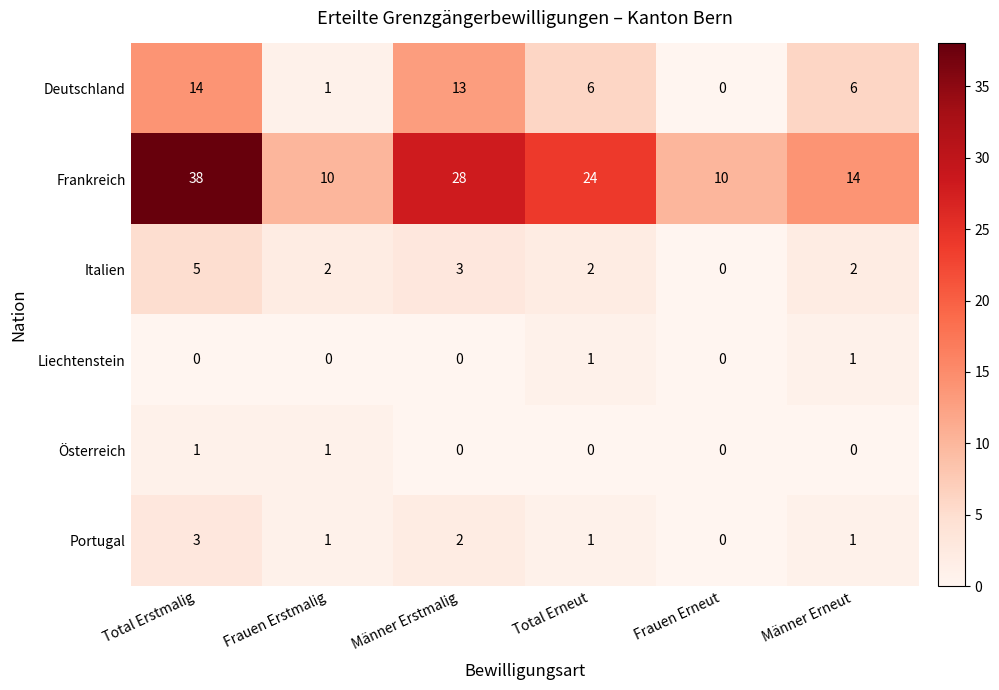

What is the maximum value shown in the chart?

38